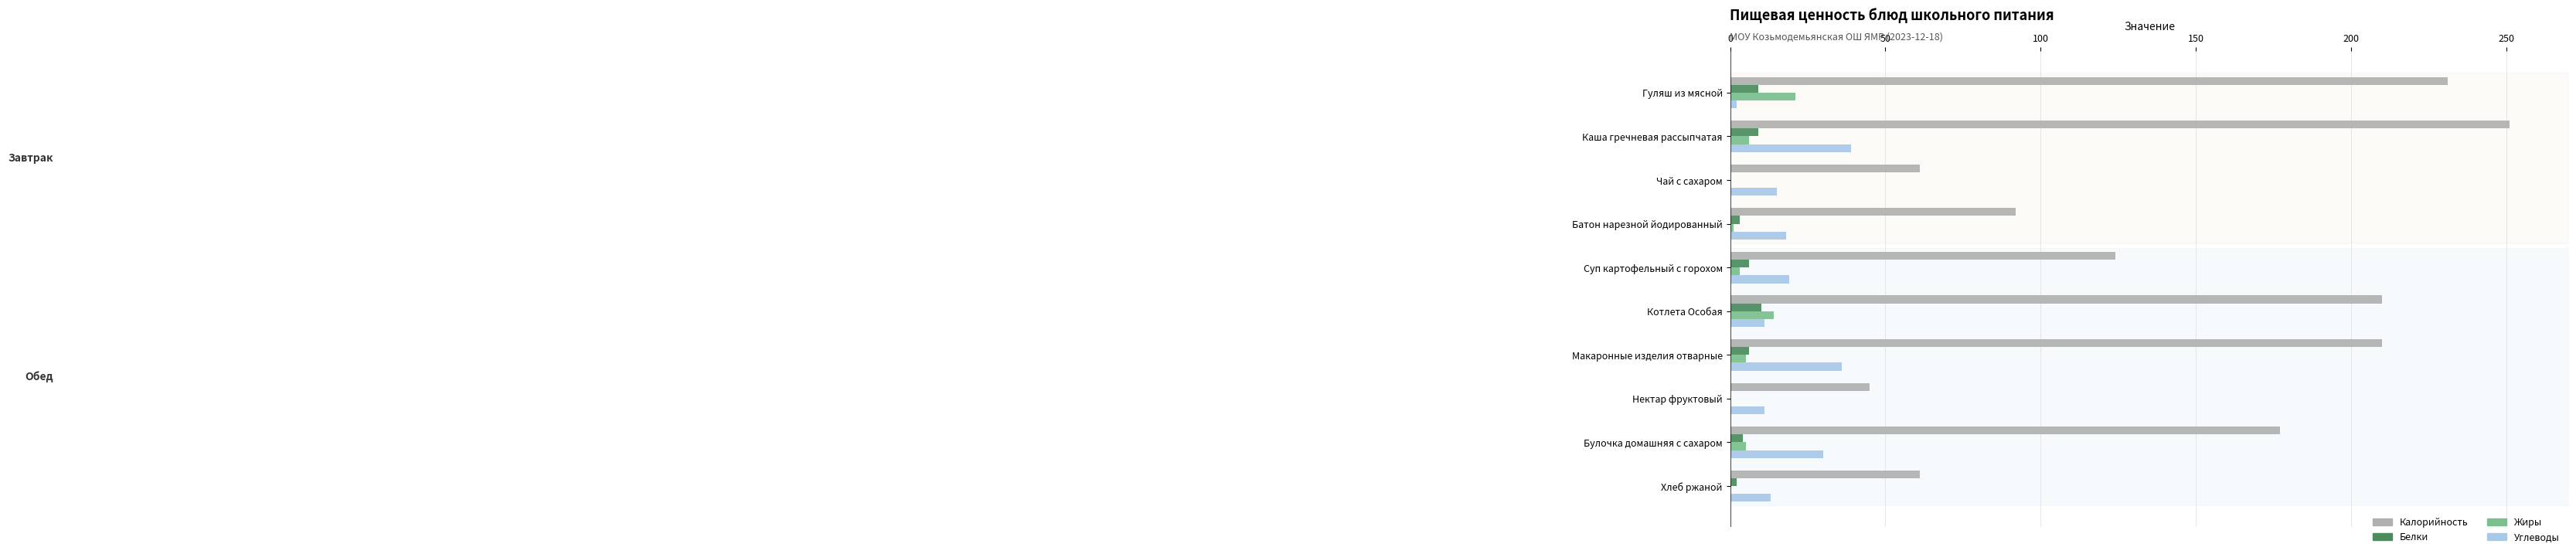

True or false: Белки has a value of 9 at Каша гречневая рассыпчатая.

True